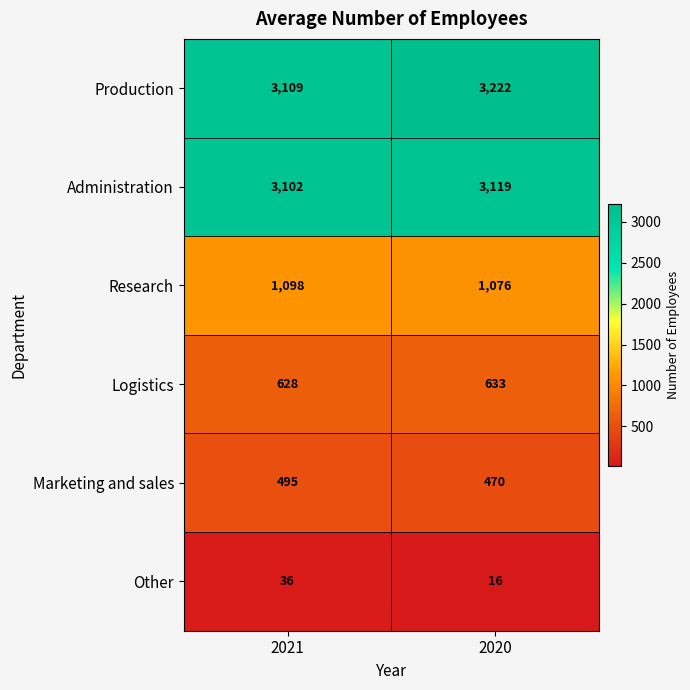

Count the number of categories in the chart.

2